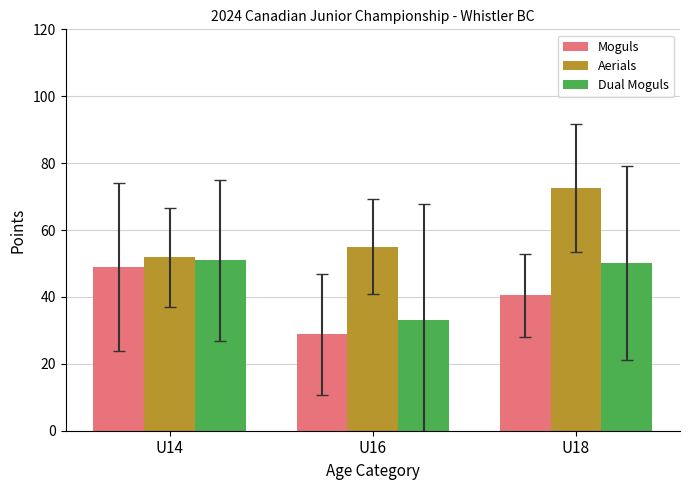

What are all the series names shown in the legend?

Moguls, Aerials, Dual Moguls